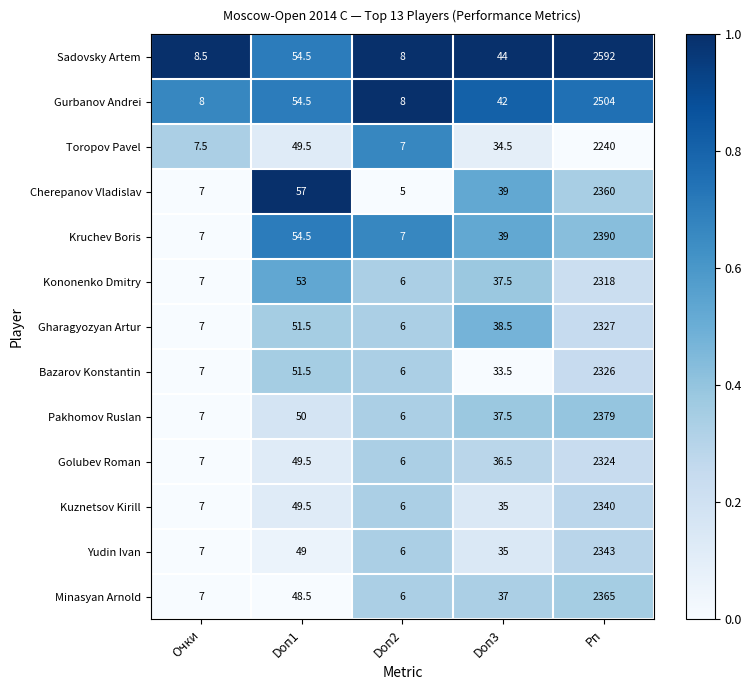

What is the difference between the maximum and minimum values in the Minasyan Arnold series?

2359.0